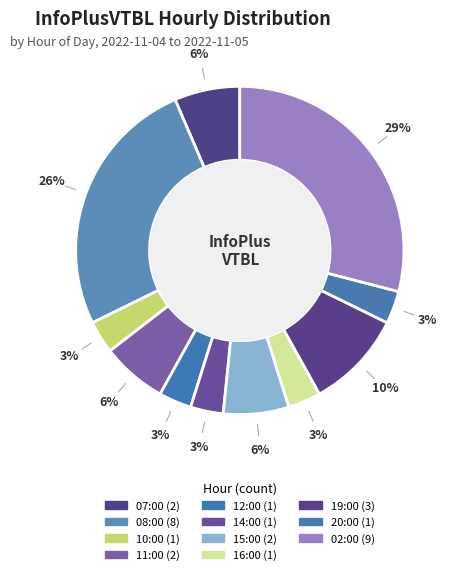

What is the total percentage of 16:00 and 15:00?

9.7%